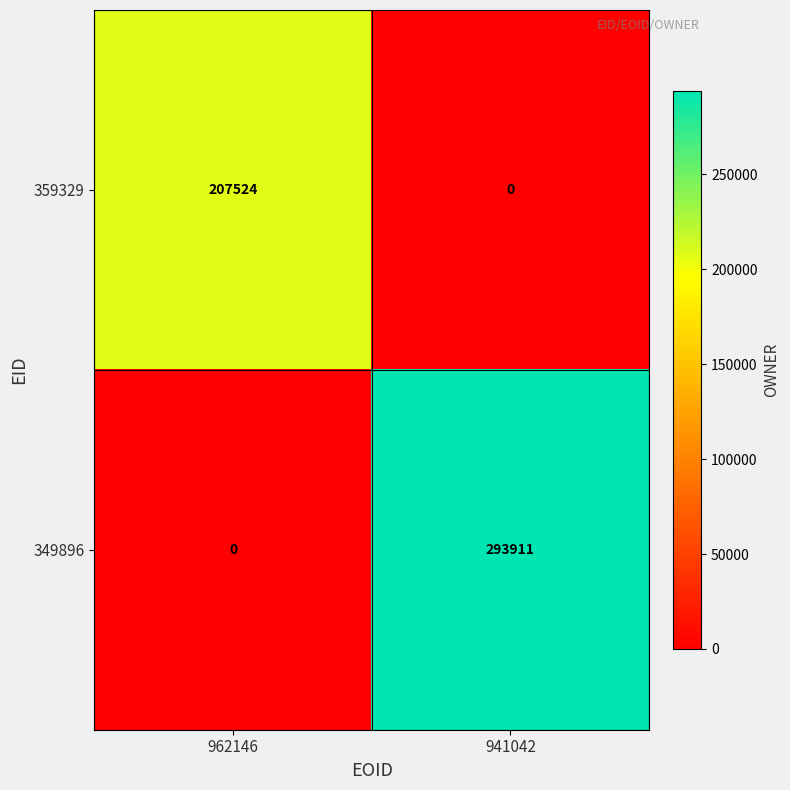

Reading left to right, extract all data points from this chart.

359329: 207524	0
349896: 0	293911